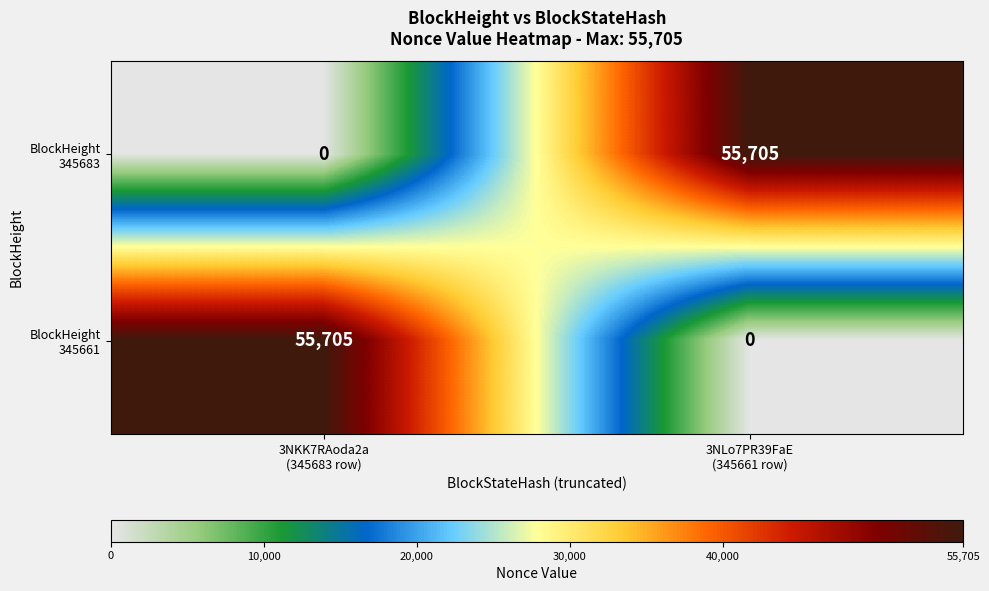

How many data points does each series have?

2